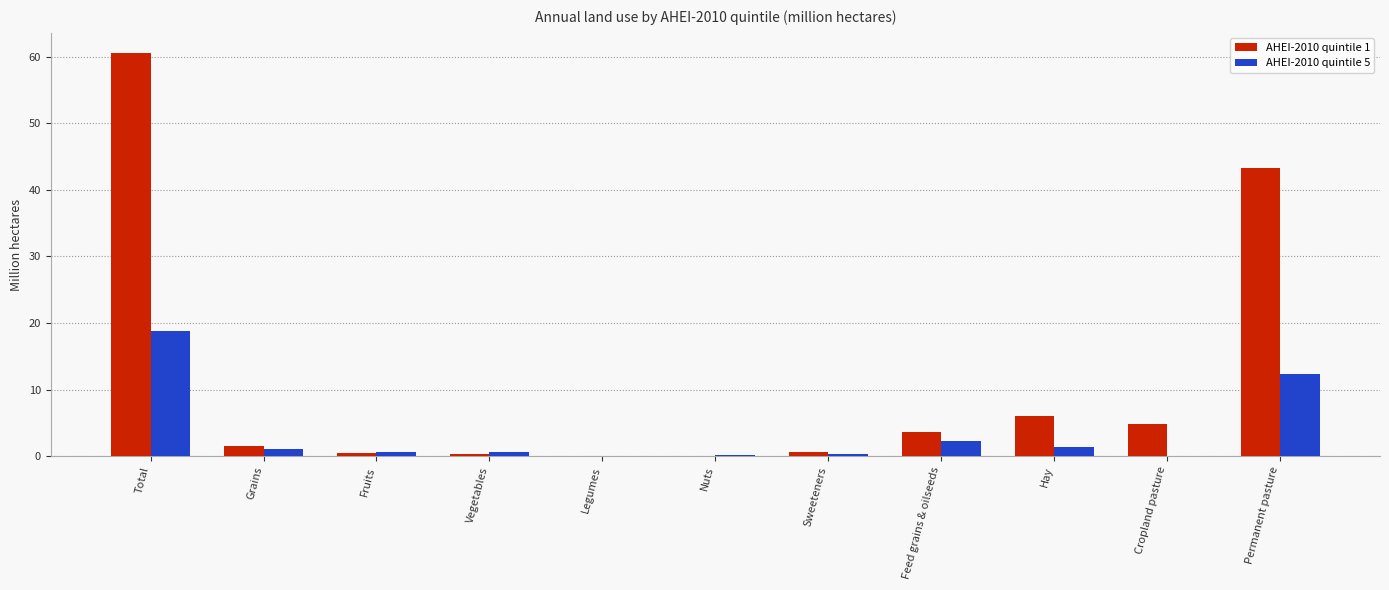

Is it true that AHEI-2010 quintile 1 equals 19.8 at Permanent pasture?

False